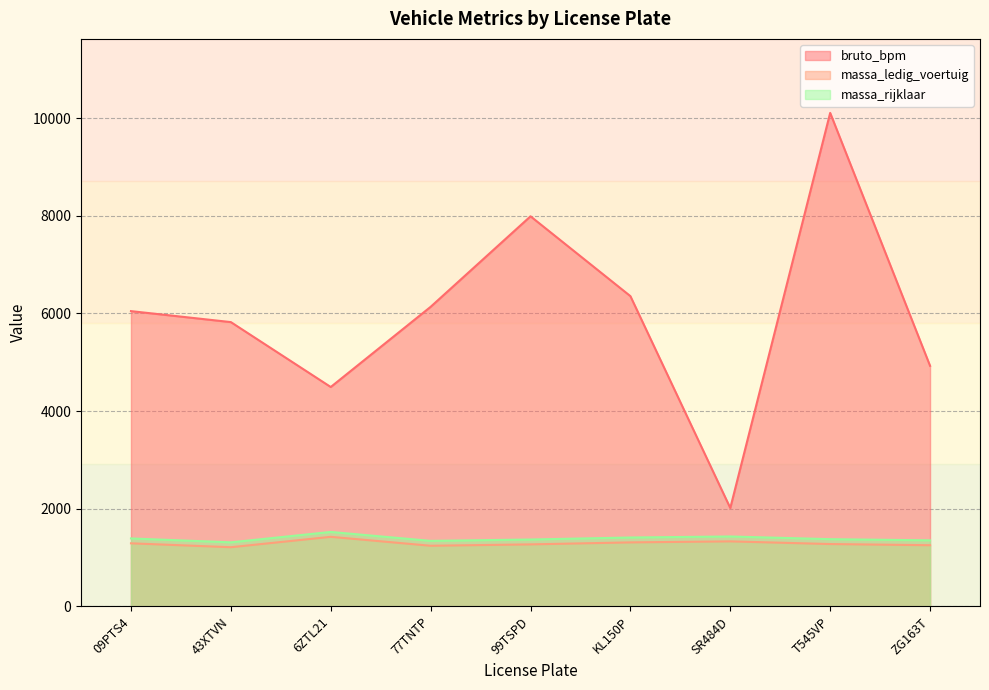

Reading right to left, extract all data points from this chart.

bruto_bpm: ZG163T=4927	T545VP=10110	SR484D=2013	KL150P=6355	99TSPD=7991	77TNTP=6136	6ZTL21=4493	43XTVN=5823	09PTS4=6048
massa_ledig_voertuig: ZG163T=1251	T545VP=1275	SR484D=1330	KL150P=1309	99TSPD=1268	77TNTP=1240	6ZTL21=1423	43XTVN=1210	09PTS4=1290
massa_rijklaar: ZG163T=1351	T545VP=1375	SR484D=1430	KL150P=1409	99TSPD=1368	77TNTP=1340	6ZTL21=1523	43XTVN=1310	09PTS4=1390